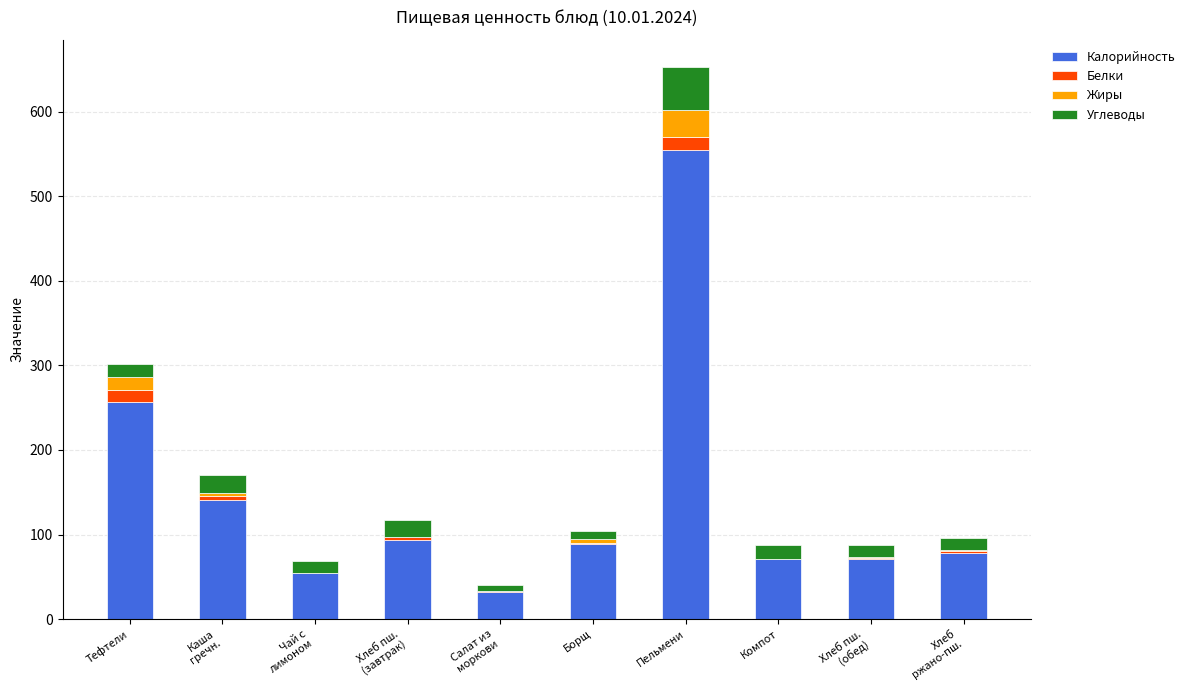

The value of Калорийность at Компот is 44.4. True or false?

False